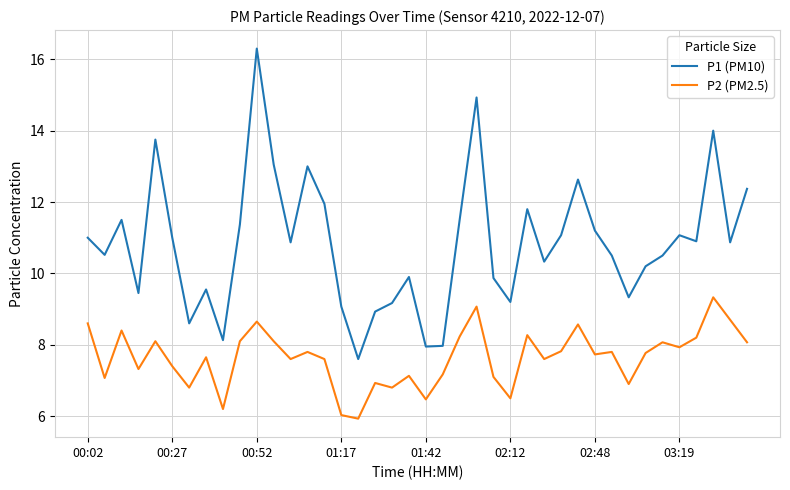

Which series has the widest spread of values?

P1 (PM10)